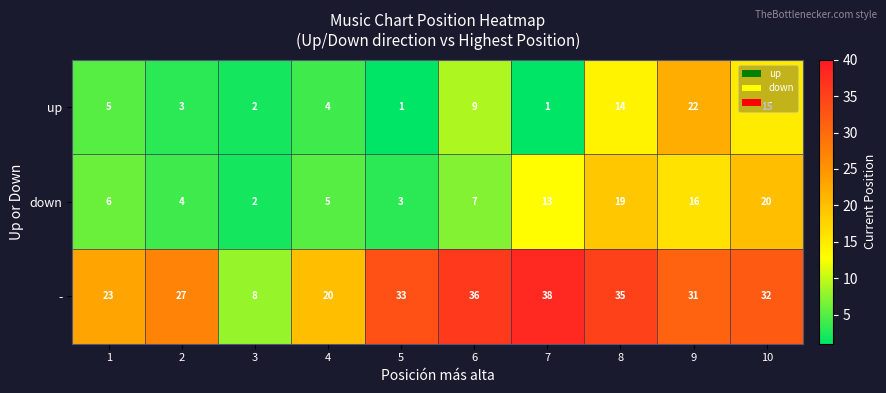

What is the sum of all down values?

95